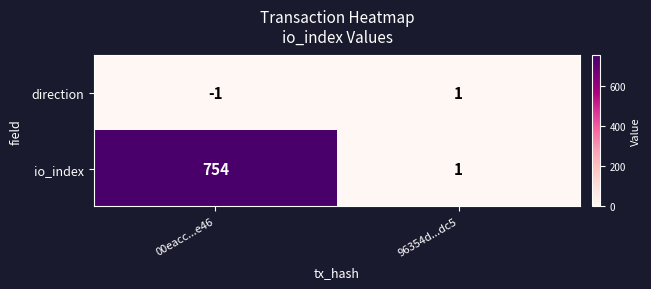

At which category is the sum across all series the highest?

00eacc...e46